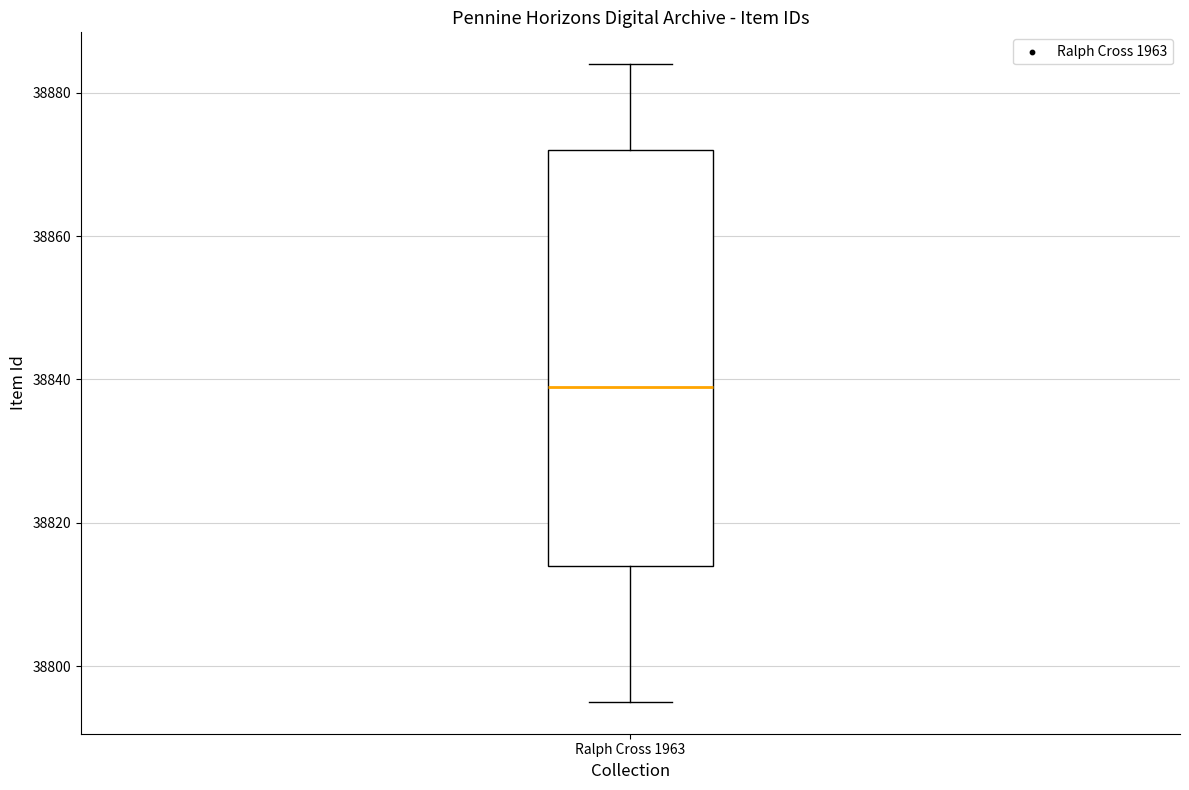

Transcribe this box plot: give where the median line is, the range the box spans, and where the two whiskers end, as read against the y-axis. The values are not printed on the chart, so give them approximately, as read against the axis.

median 38840, box 38814 to 38872, whiskers 38796 to 38884